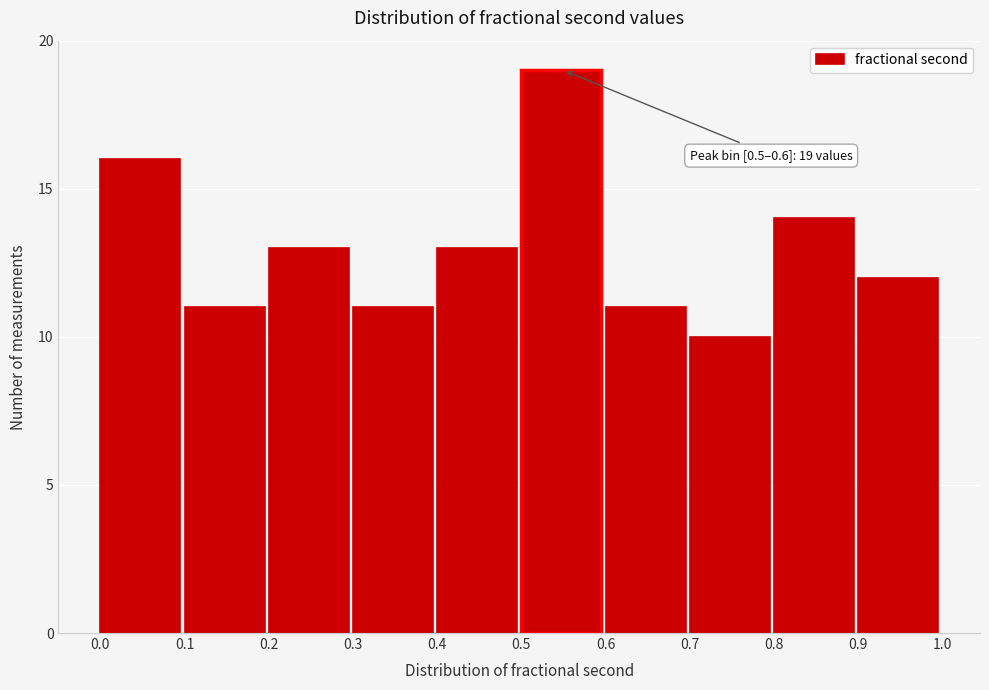

Over which range of the x-axis is the bar tallest?

0.5 to 0.6